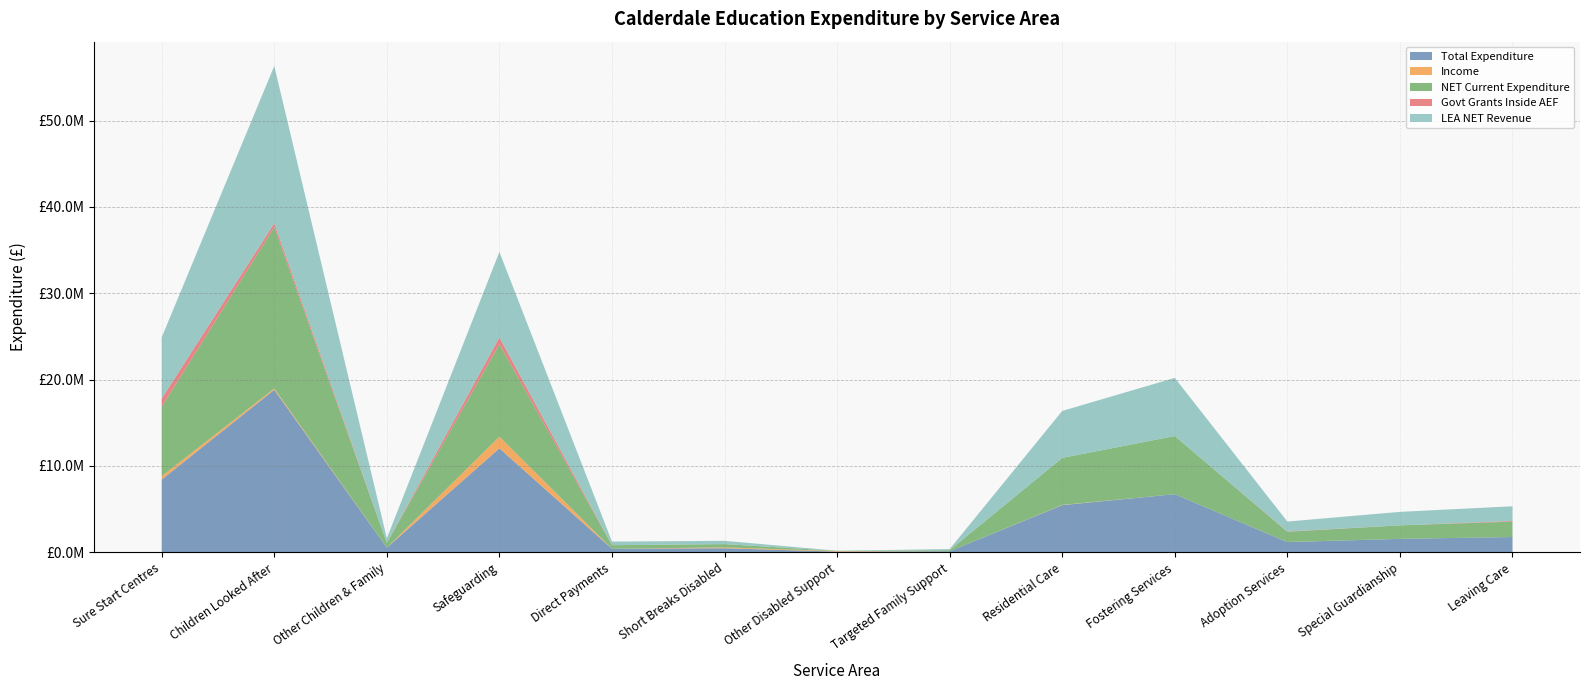

Reading left to right, list all the values displayed in this chart.

Total Expenditure: 8432004	18822707	546139	12045982	416657	478742	85279	126714	5469446	6734877	1192442	1563280	1779068
Income: 393180	151298	4909	1351380	0	100000	65662	0	30753	1400	9000	0	0
NET Current Expenditure: 8038824	18671409	541230	10694602	416657	378742	19617	126714	5438693	6733477	1183442	1563280	1779068
Govt Grants Inside AEF: 953200	451900	0	795152	0	0	0	0	0	0	35536	0	76126
LEA NET Revenue: 7085624	18219509	541230	9899450	416657	378742	19617	126714	5438693	6733477	1147906	1563280	1702942